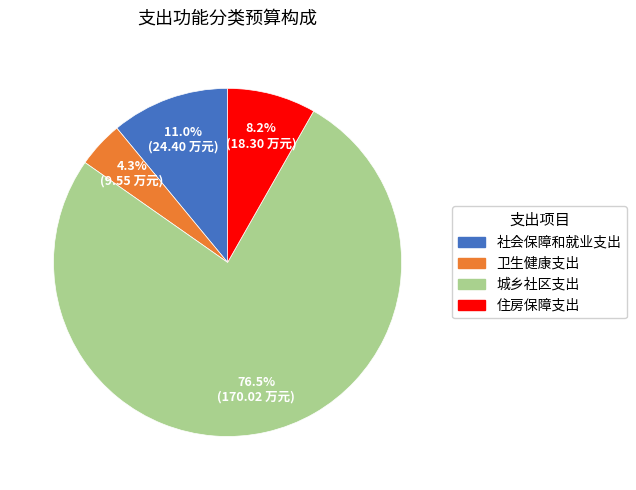

Count the number of slices in the pie.

4